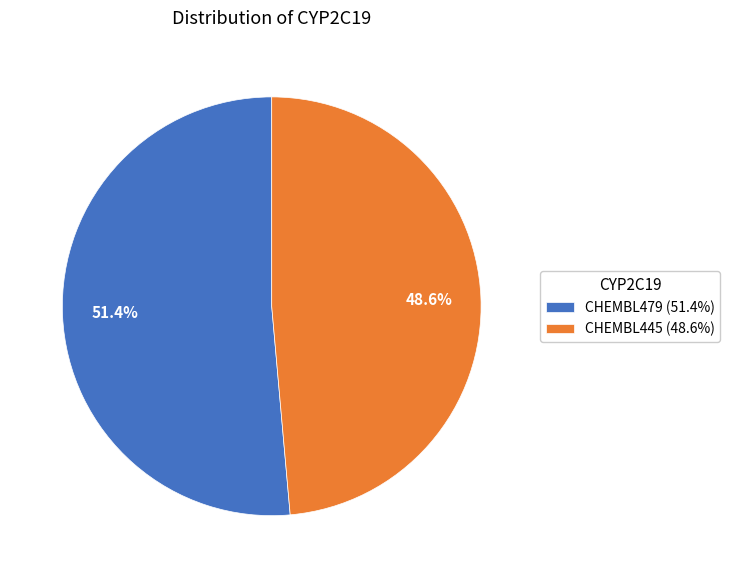

To the nearest percent, what is the difference between the CHEMBL445 and CHEMBL479 slice percentages?

3%